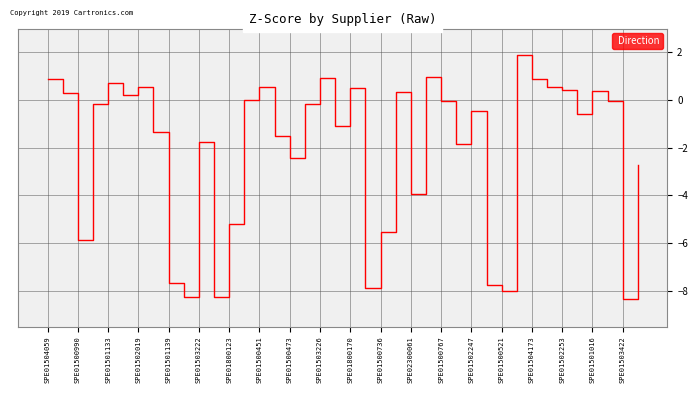

What is the maximum value shown in the chart?

1.9